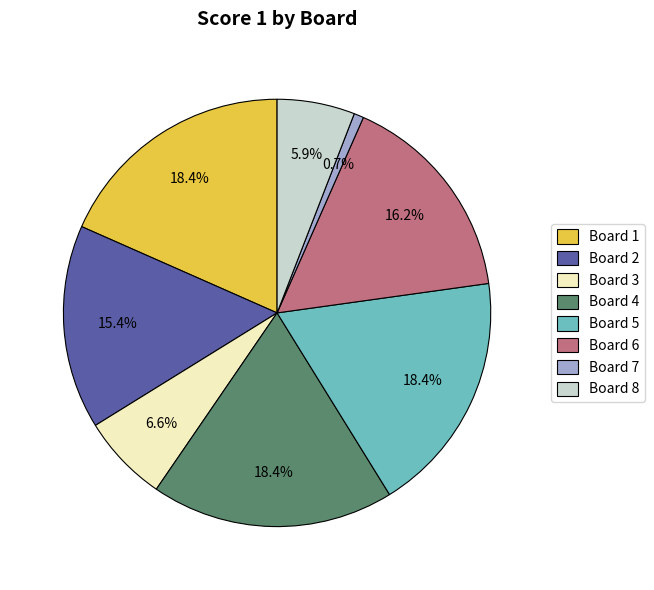

Is the sum of Board 8 and Board 1 greater than half?

No